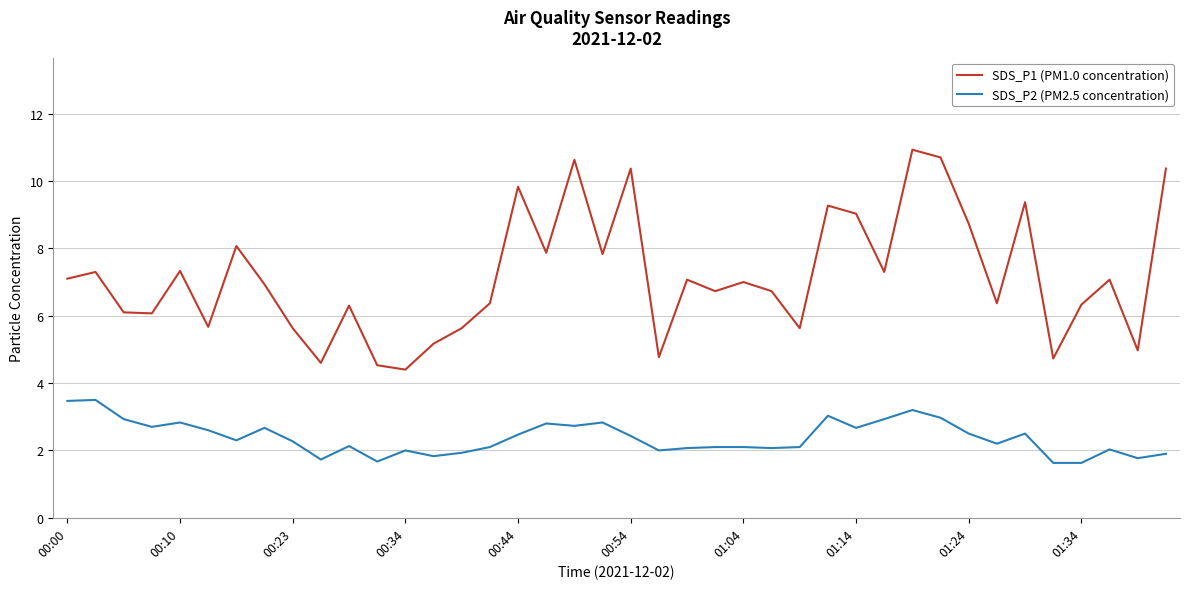

List the series in order of their peak value, highest first.

SDS_P1 (PM1.0 concentration), SDS_P2 (PM2.5 concentration)